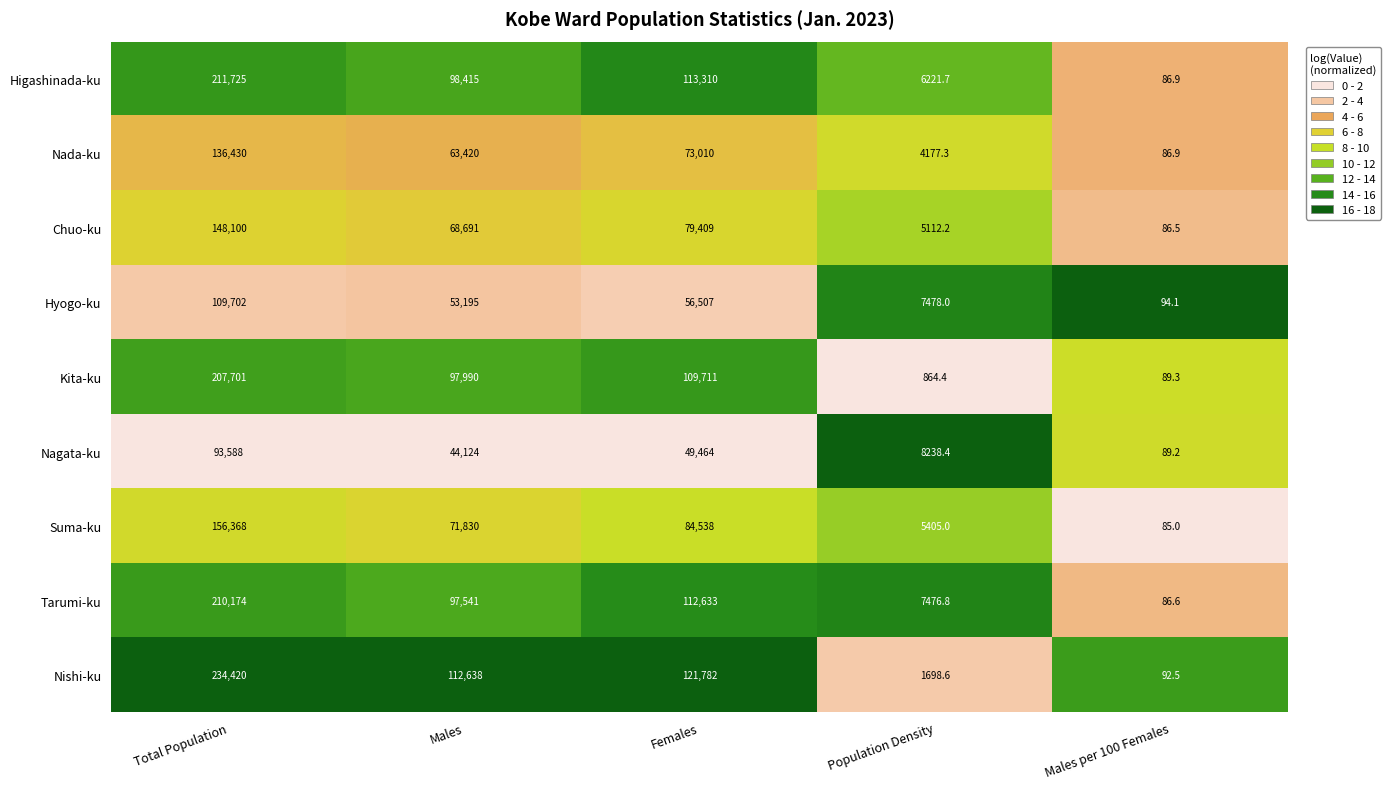

What is the difference between the maximum and minimum values in the Suma-ku series?

156283.0